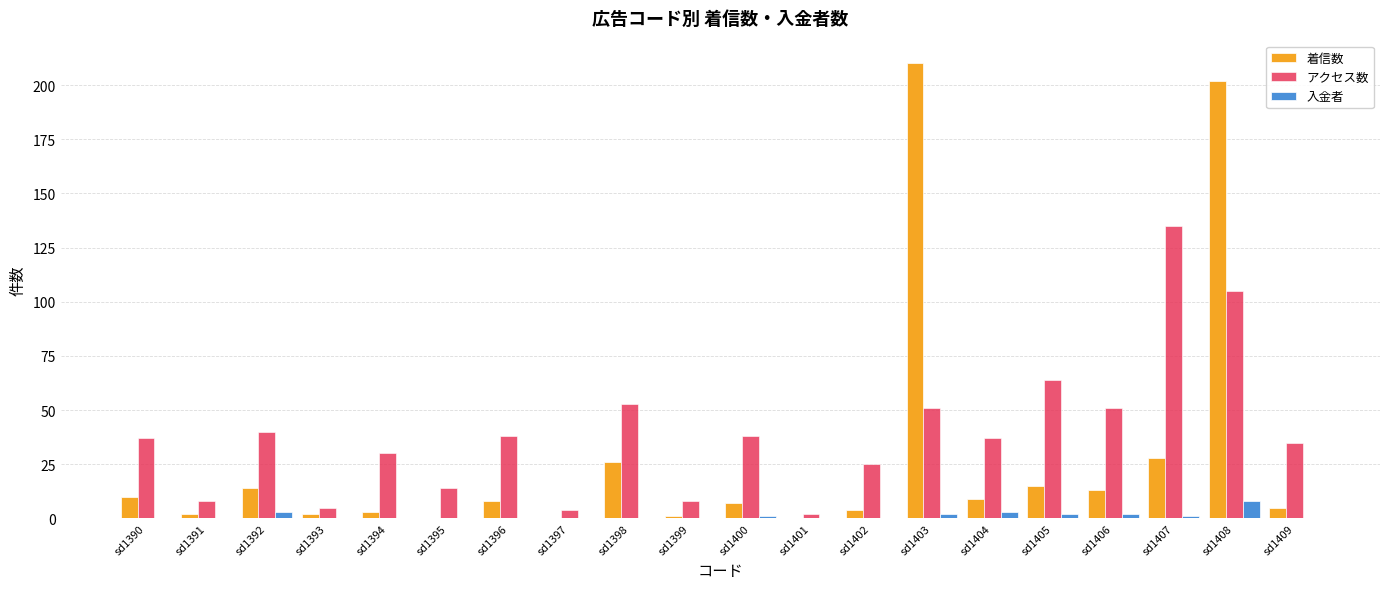

What is the maximum value for 入金者?

8